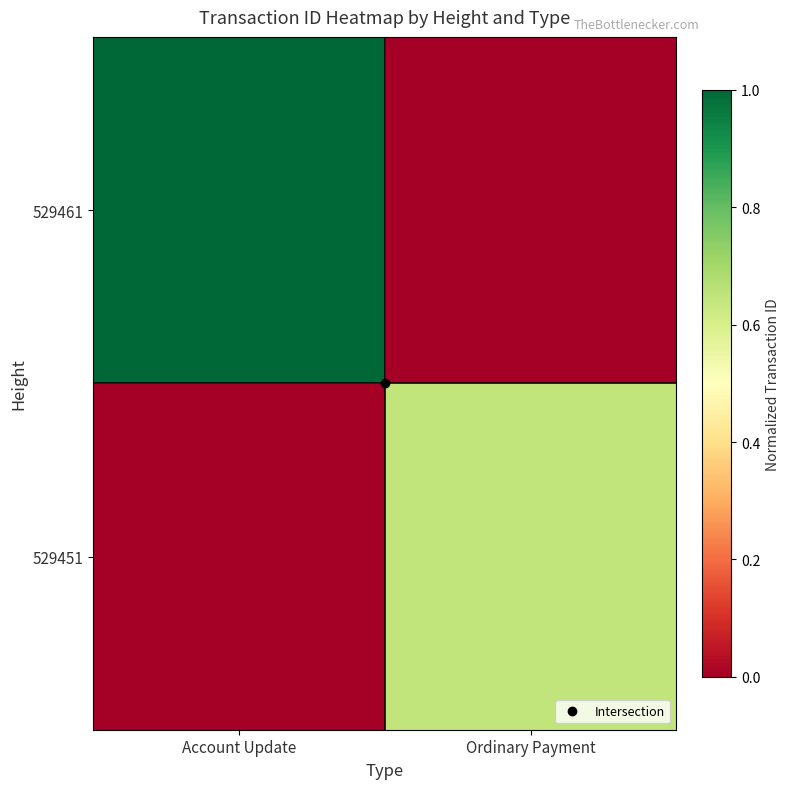

At Ordinary Payment, list the series in order from smallest to largest.

529461, 529451